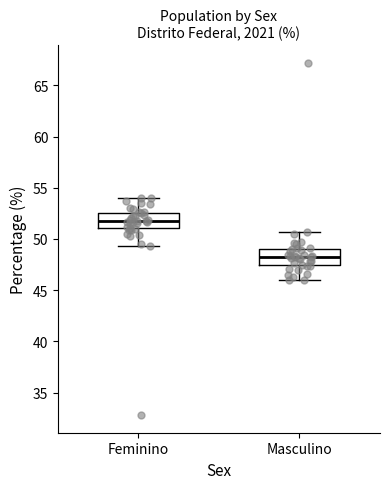

Where is the lower edge of the box for Masculino on the y-axis? The values are not printed on the chart, so give them approximately, as read against the axis.

47.5